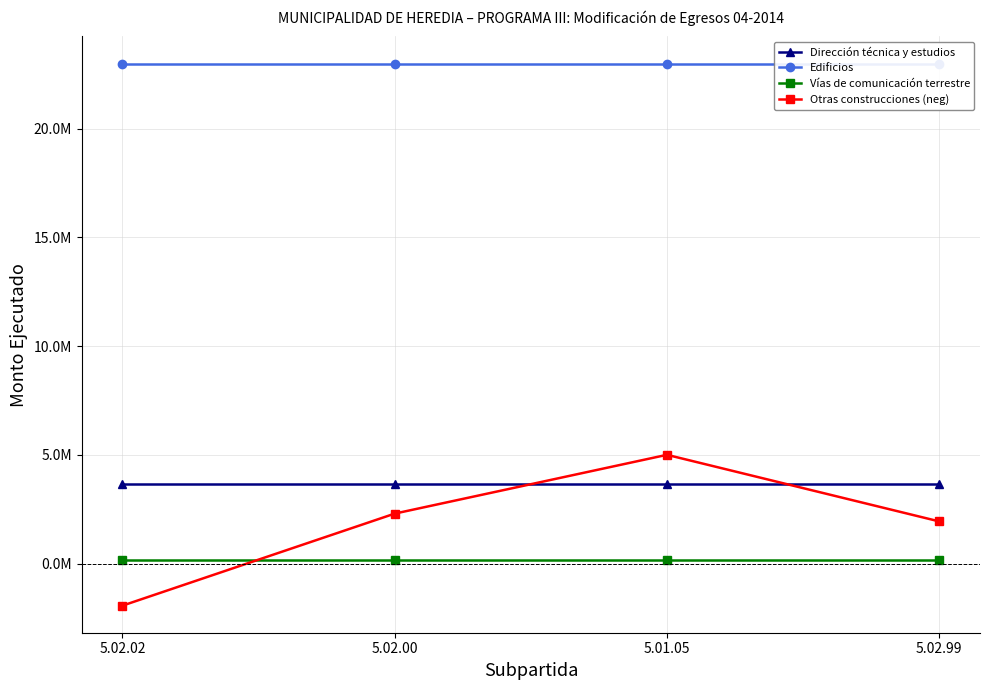

How many lines are shown in the chart?

4